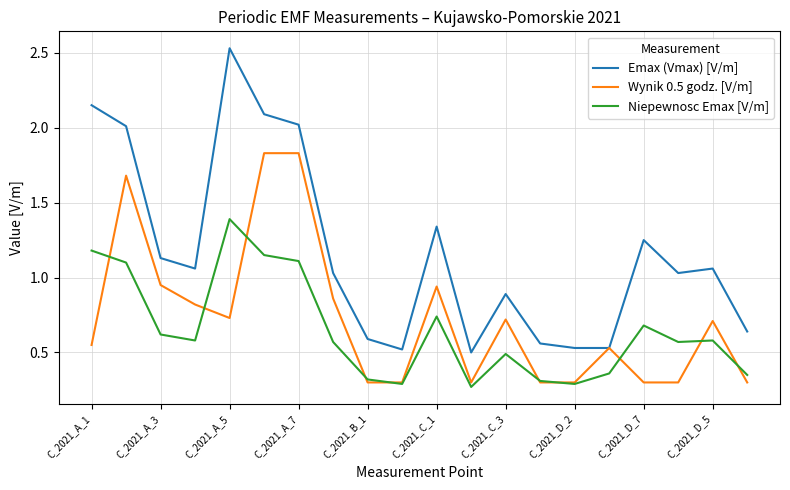

Which series has the widest spread of values?

Emax (Vmax) [V/m]